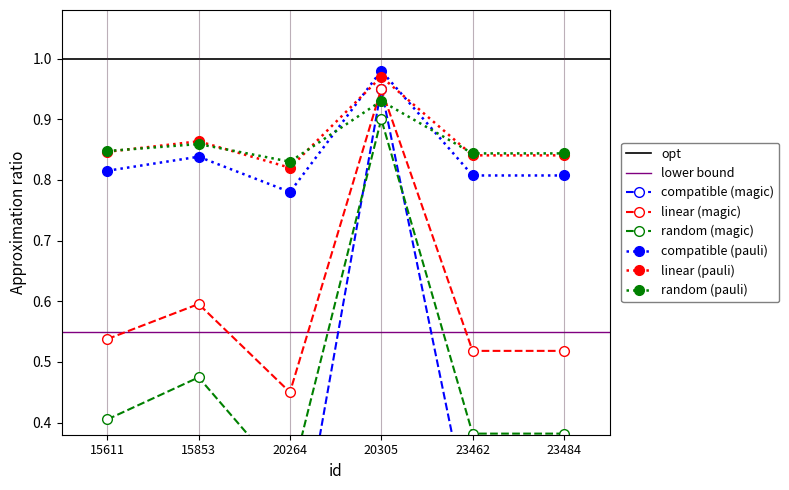

What is the change in value from 20305 to 23462?

-0.4